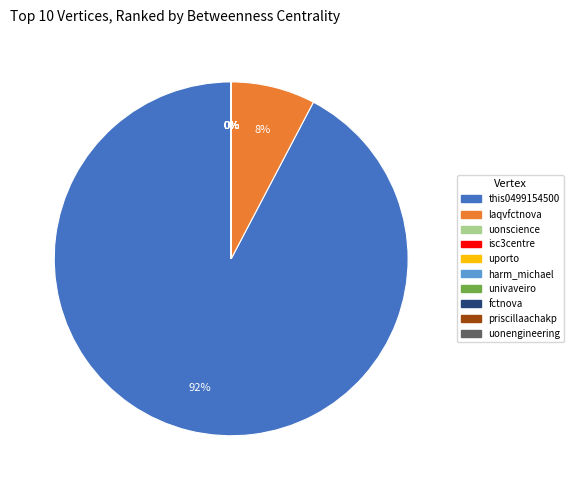

To the nearest percent, what is the average slice percentage?

10%